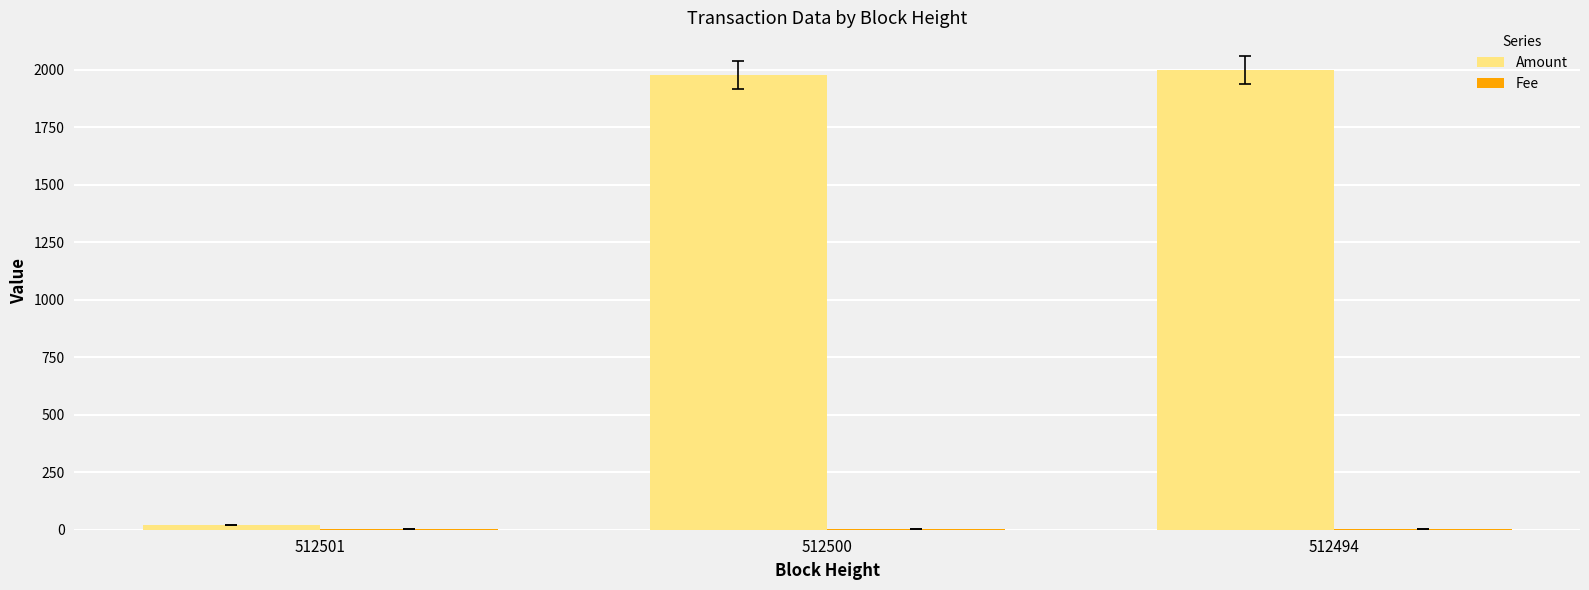

How many data points does each series have?

3